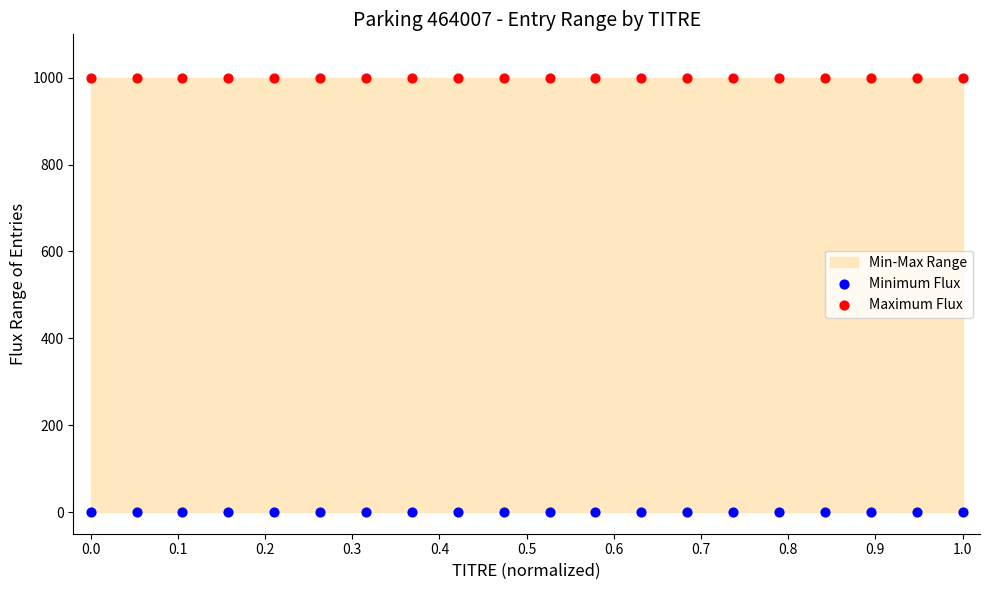

Which series reaches the minimum Y coordinate?

Minimum Flux